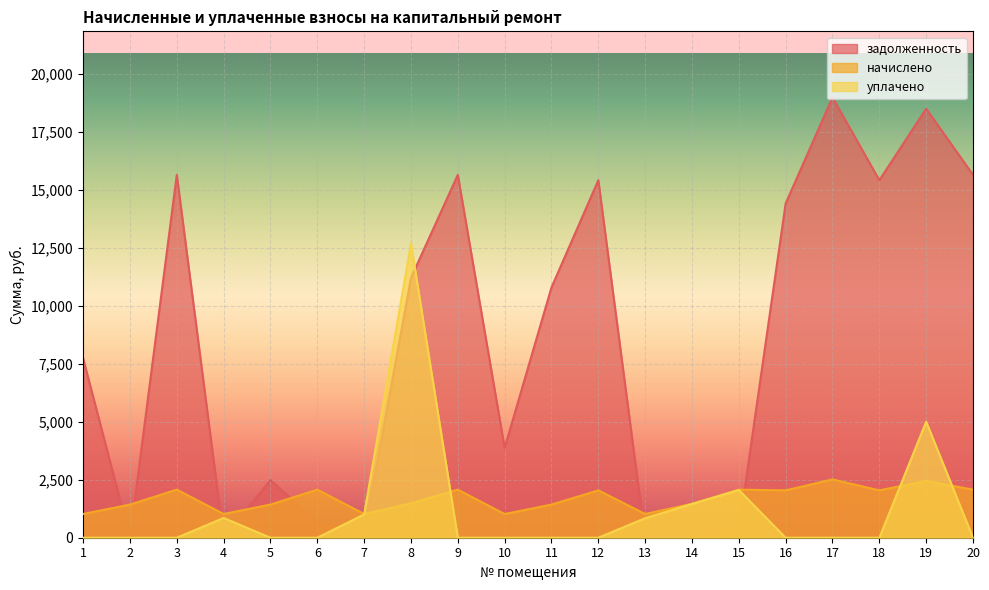

After their last crossing, which series has the higher values: начислено or уплачено?

начислено